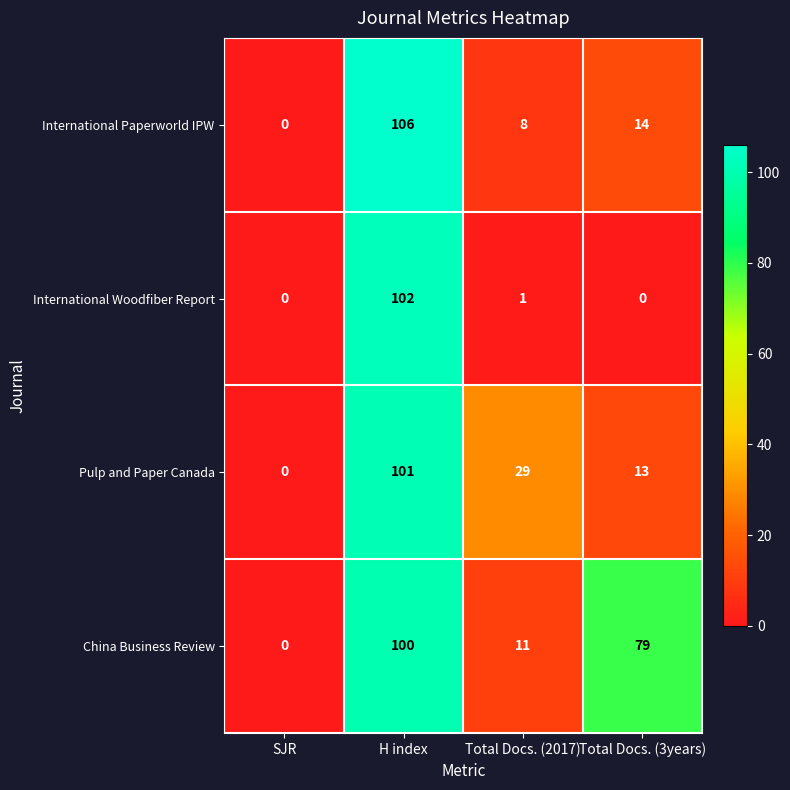

What is the difference between the highest and lowest values at Total Docs. (3years)?

79